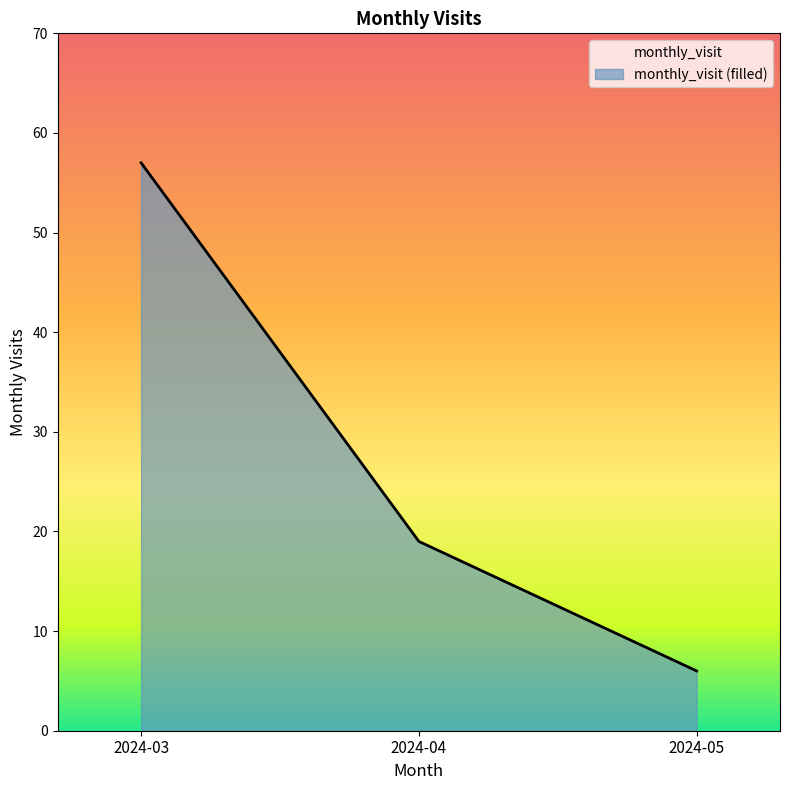

How many distinct data groups are displayed?

1